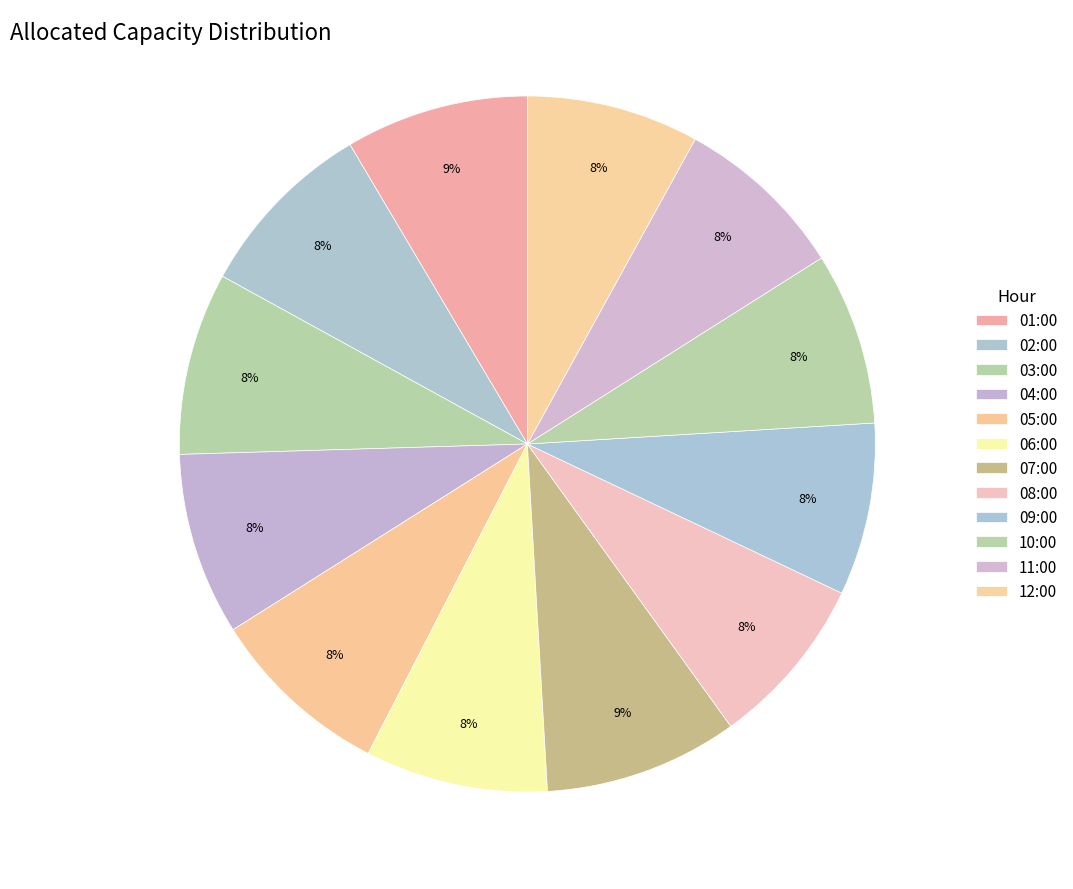

To the nearest percent, what is the difference between the largest and smallest slice percentages?

1%